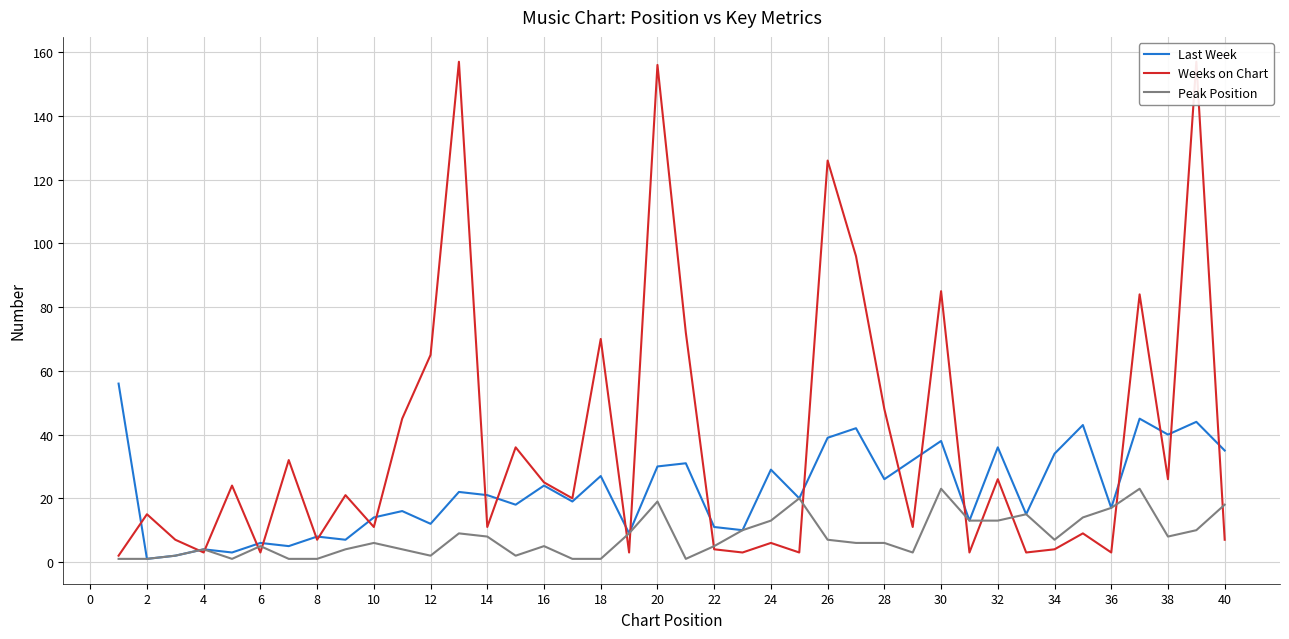

True or false: Peak Position has a value of 24 at 32.

False